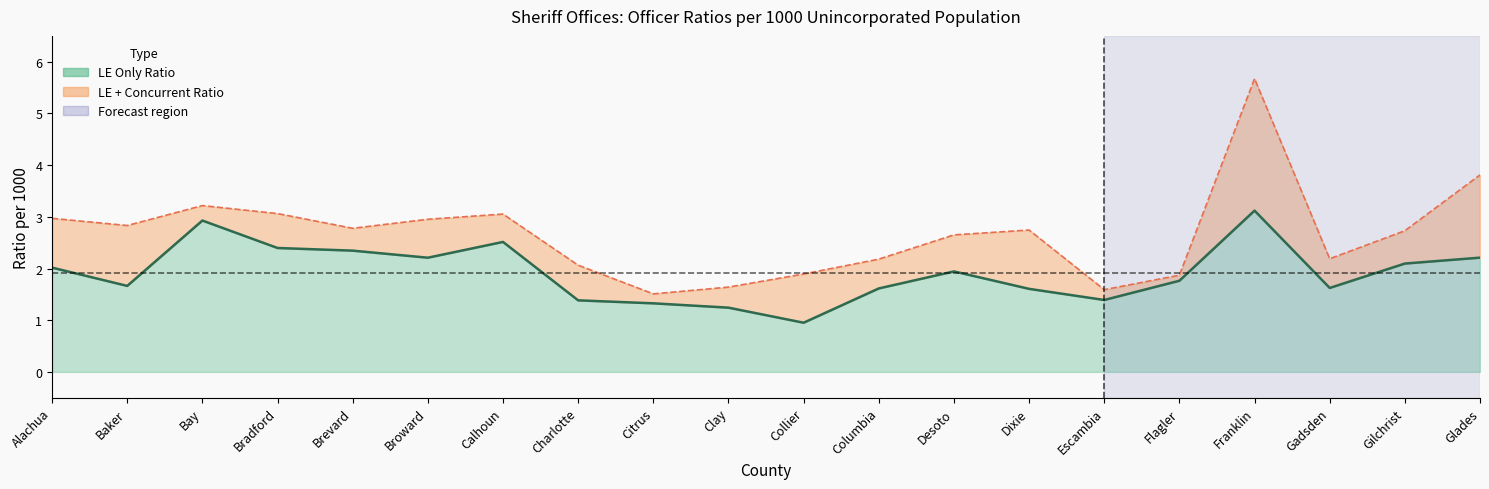

True or false: LE Only Ratio and LE + Concurrent Ratio intersect in this chart.

False